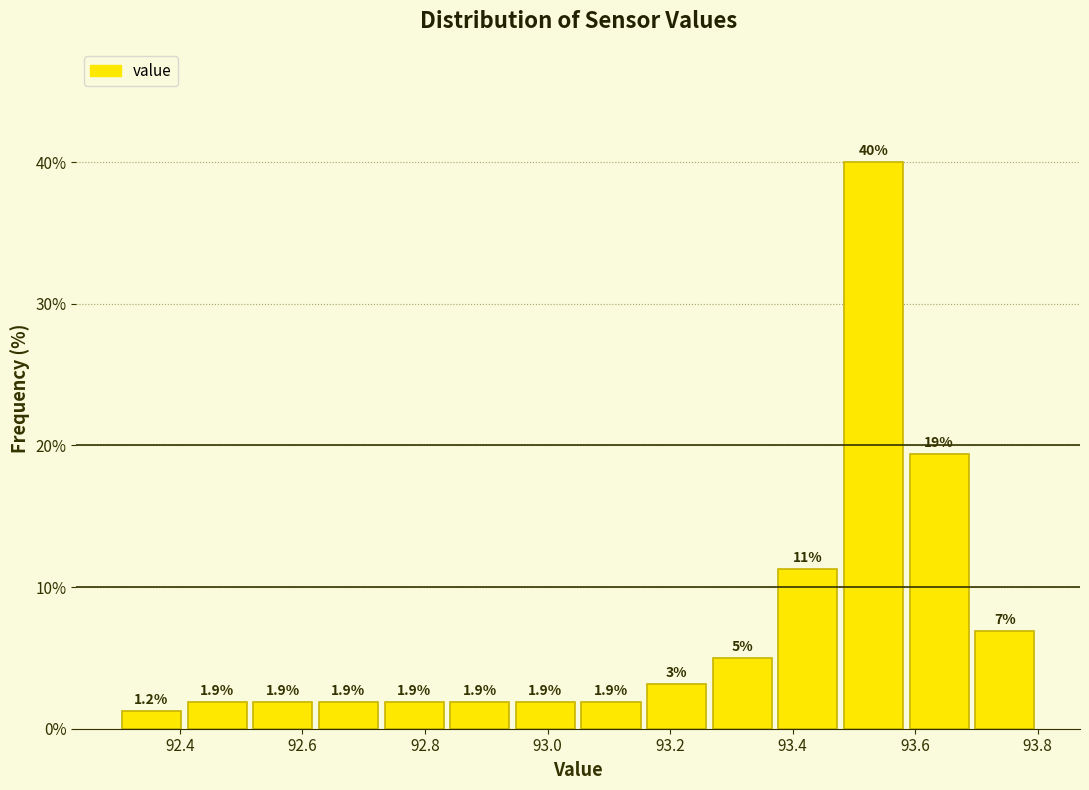

Which range on the x-axis has the tallest bar?

93.48 to 93.58